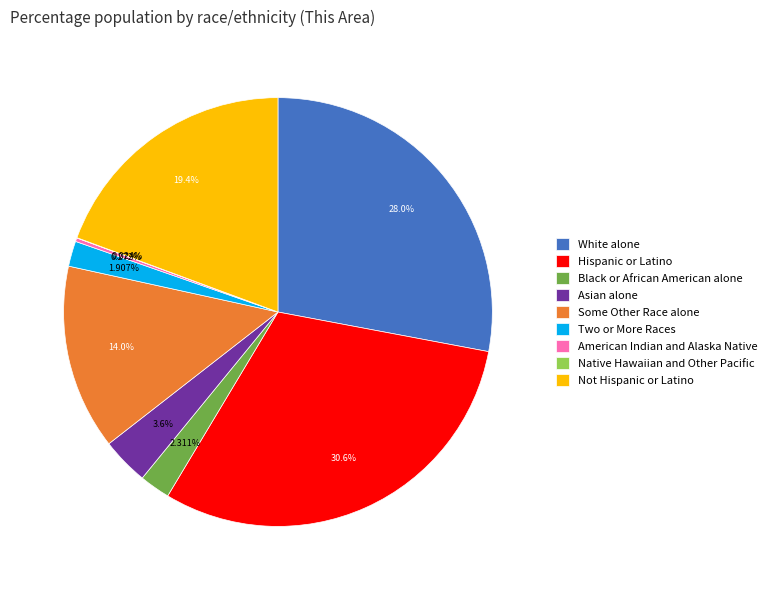

To the nearest percent, what portion does Some Other Race alone represent?

14%